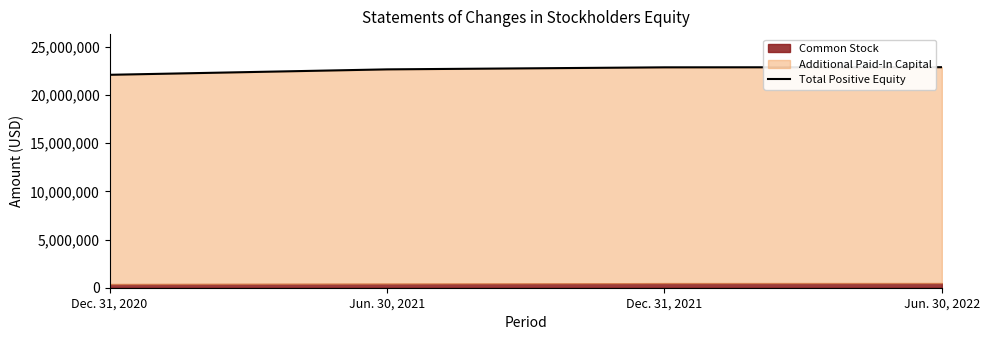

Which label corresponds to the smallest value in the chart?

Dec. 31, 2020